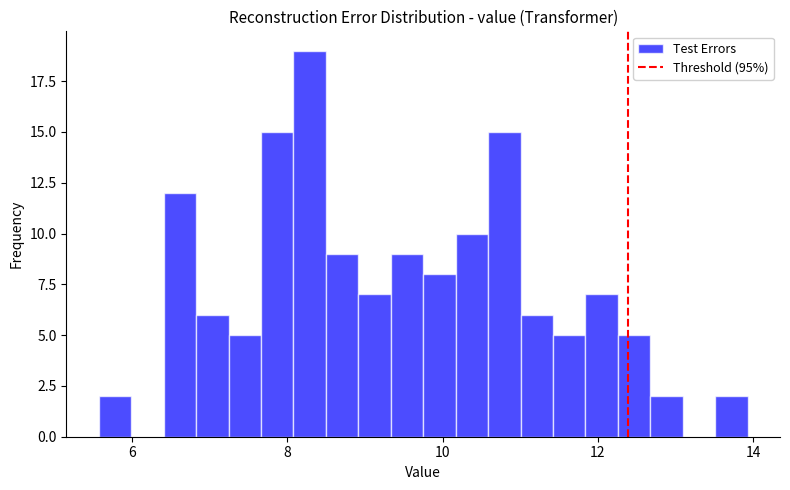

Around what value on the x-axis is the tallest bar? Give the approximate position of its centre, as read against the axis.

8.2